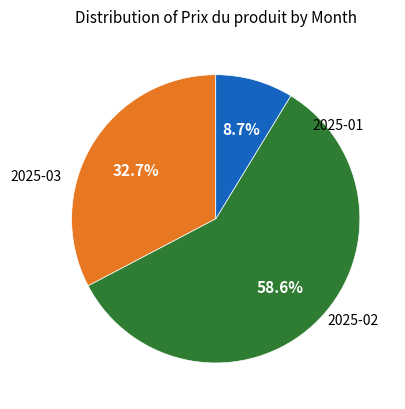

Does any single category account for the majority?

Yes